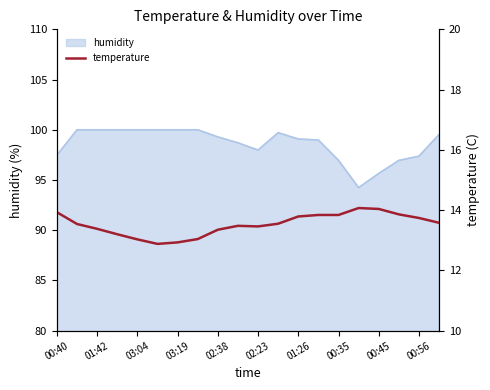

How many points are higher than both their immediate neighbors (excluding endpoints)?

2